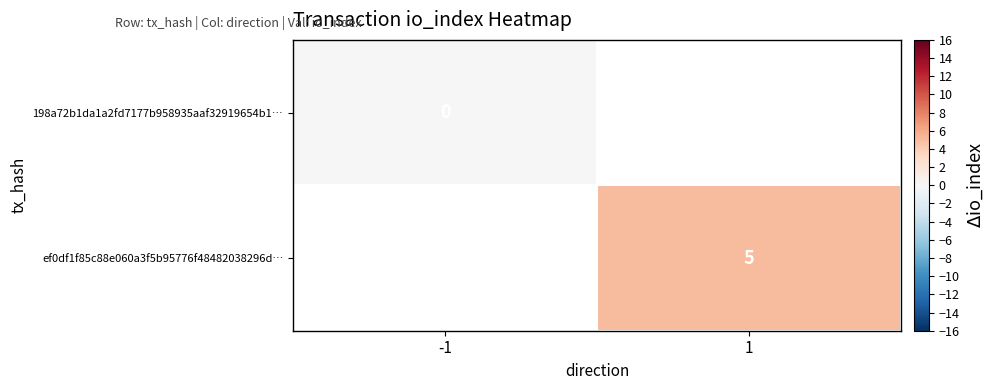

At how many categories does at least one series exceed 3?

1